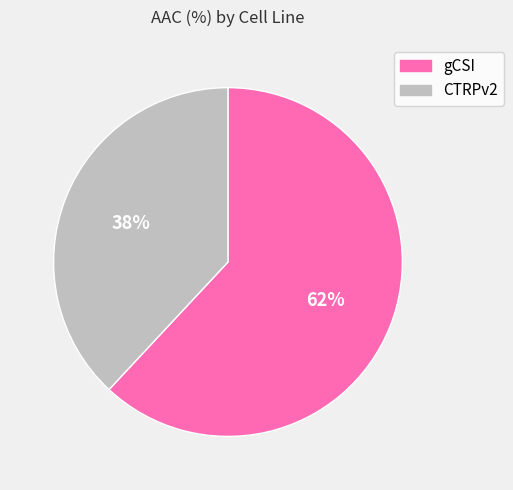

What percentage is the CTRPv2 slice, to the nearest percent?

38%